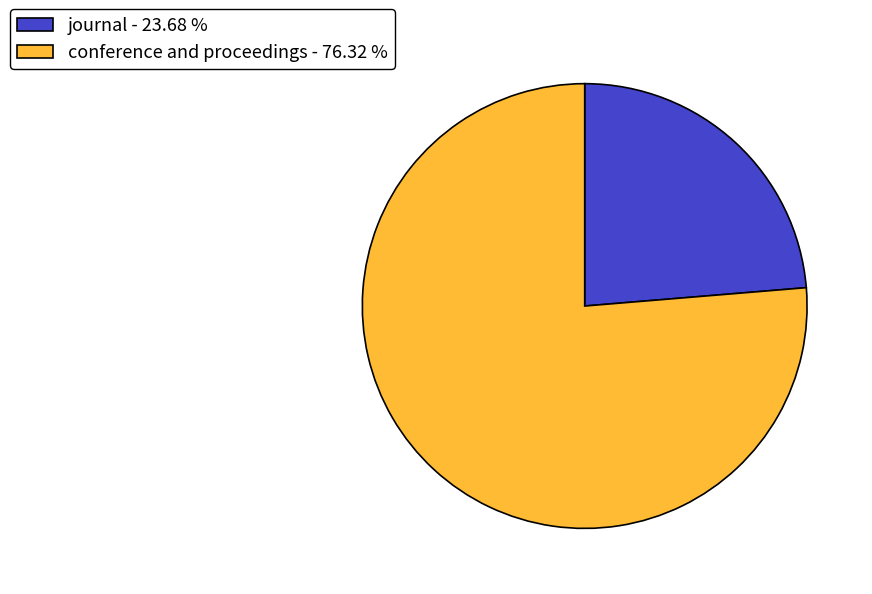

Which category accounts for the majority?

conference and proceedings